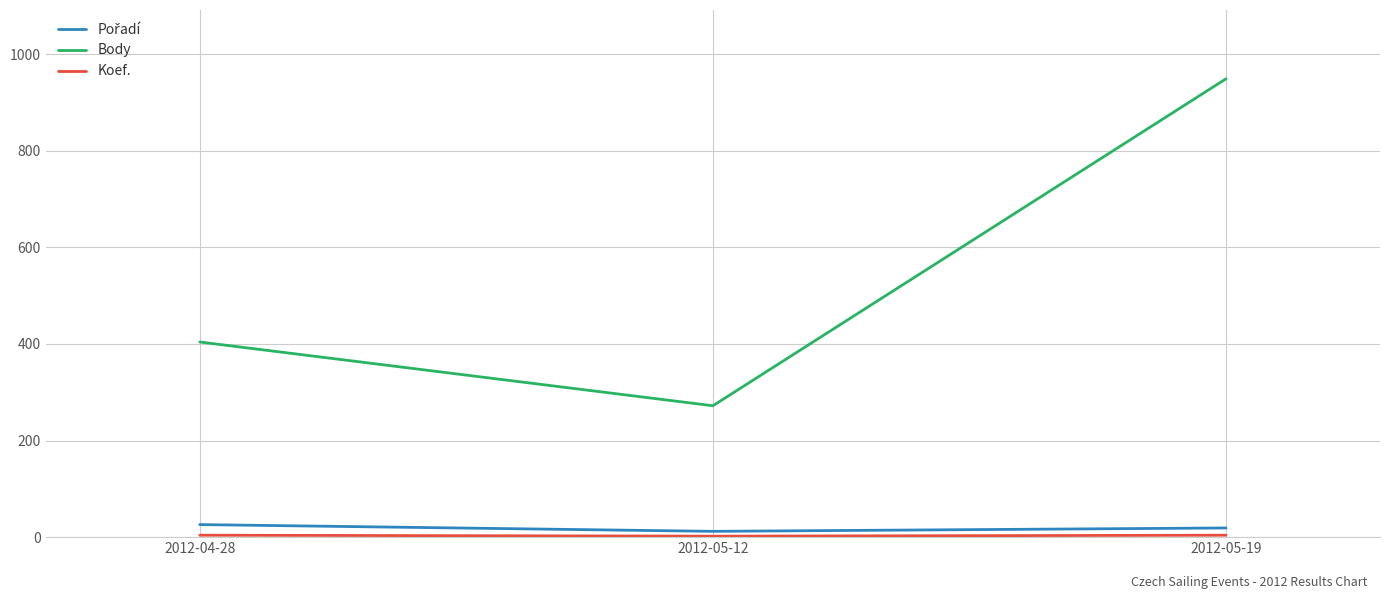

The value of Body at 2012-04-28 is 404. True or false?

True